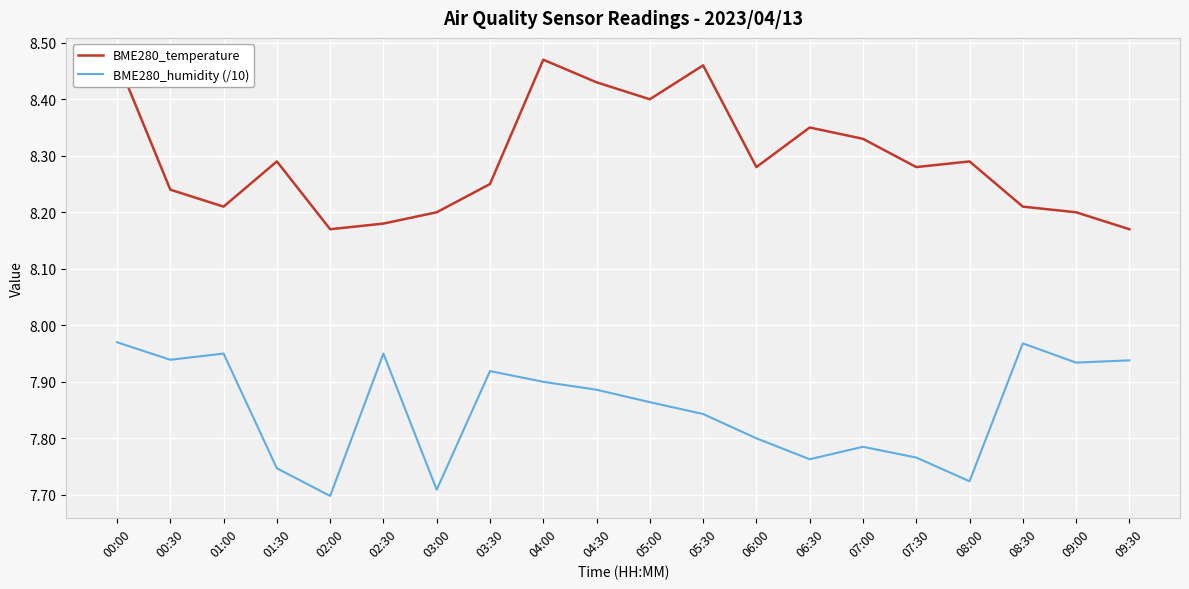

True or false: BME280_temperature and BME280_humidity (/10) cross at least once.

False